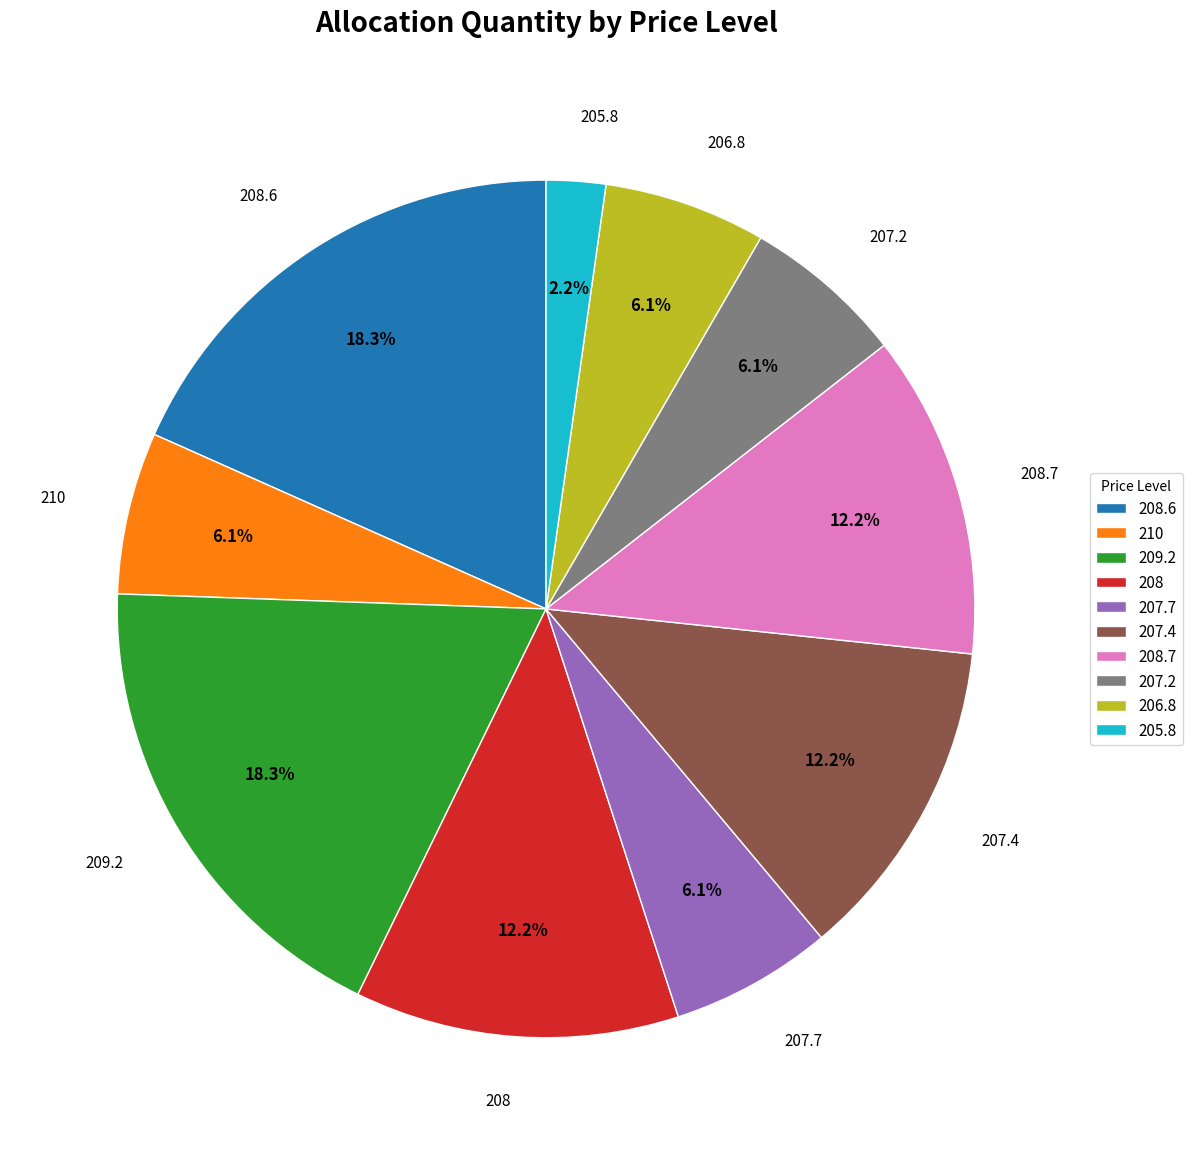

What is the ratio of the value at 207.4 to the value at 205.8?

5.5